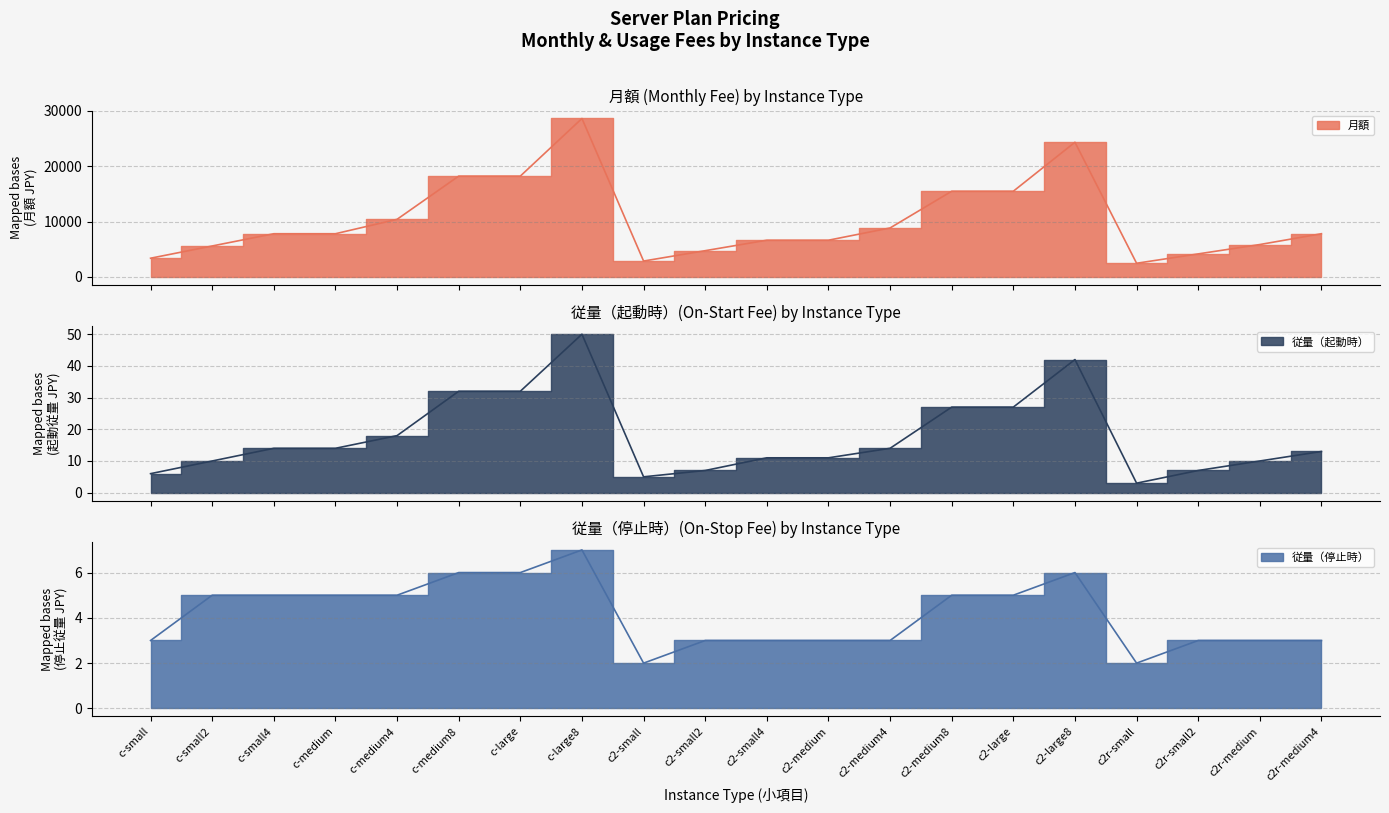

True or false: 従量
（停止時） has a value of 9 at c2-large8.

False